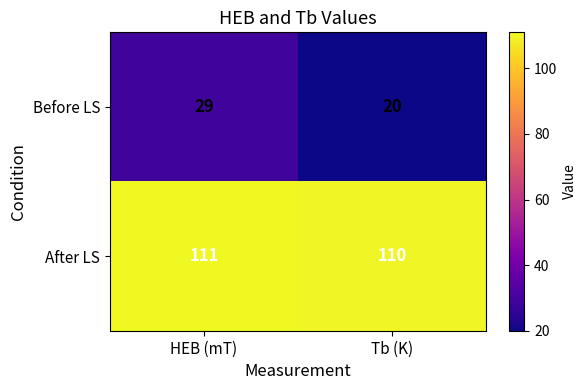

What is the sum of the After LS values at HEB (mT) and Tb (K)?

221